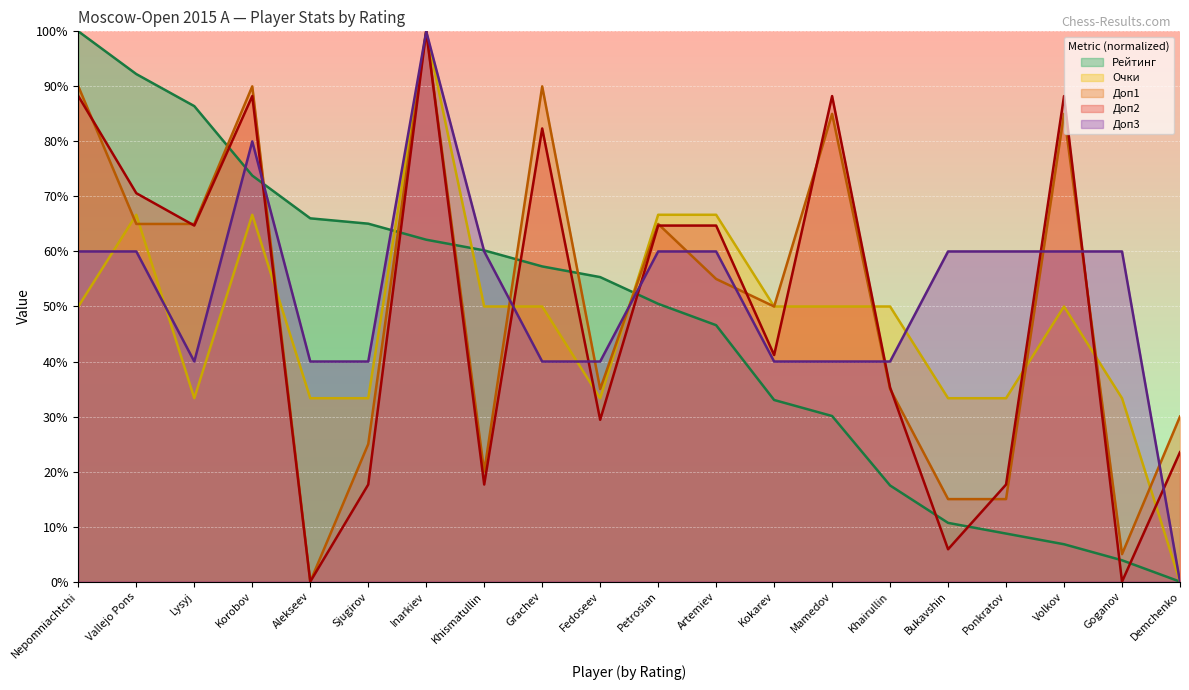

True or false: Очки has a value of 24.7 at Khismatullin.

False